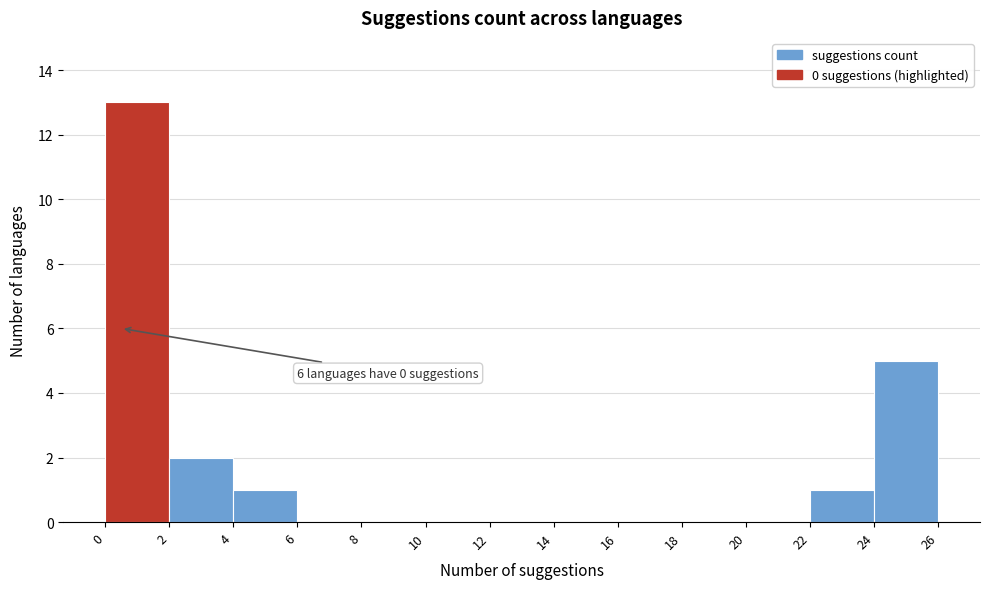

Over which range of the x-axis is the bar tallest?

0 to 2